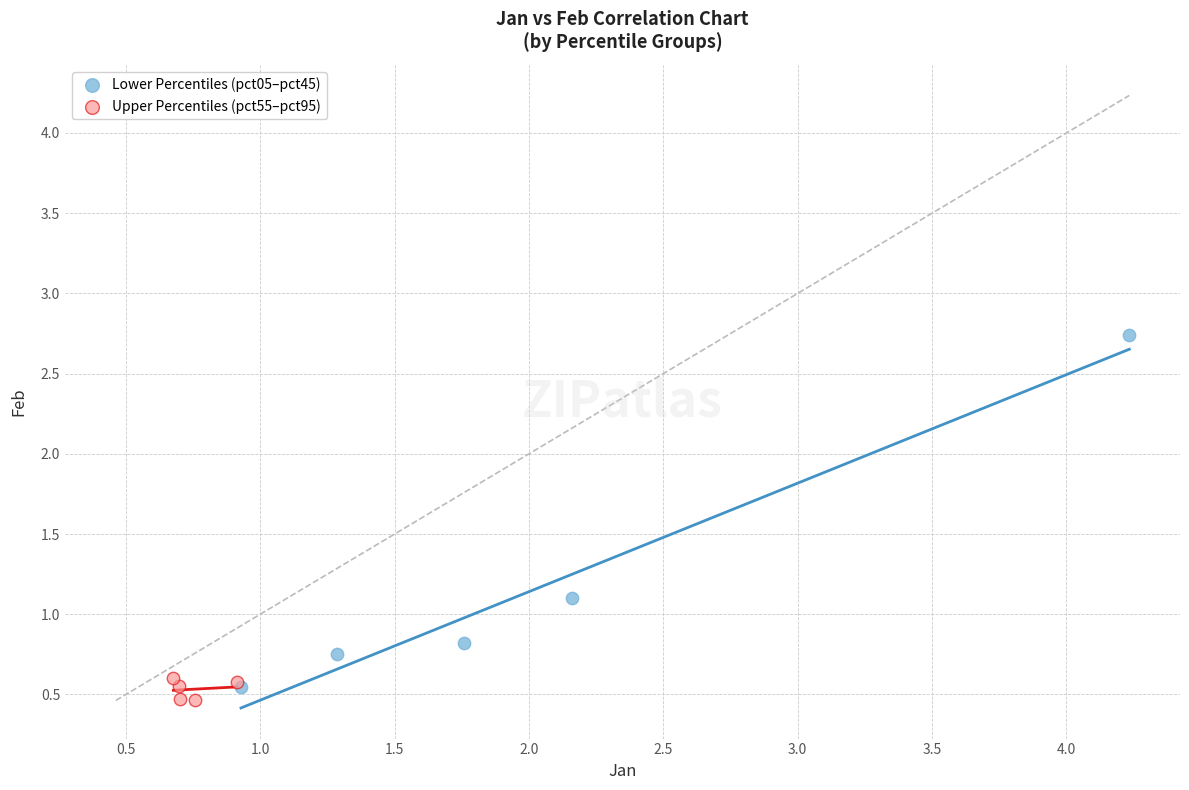

Which series has the largest Y range (max minus min)?

Lower Percentiles (pct05–pct45)